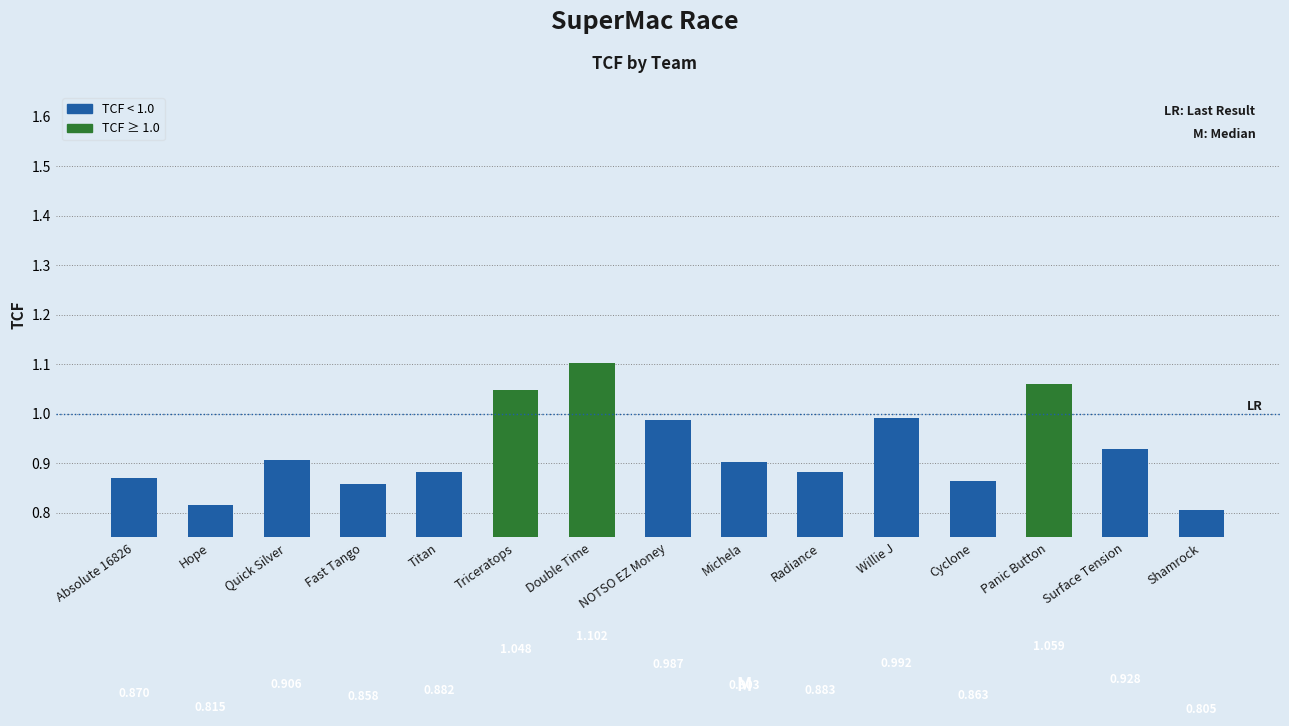

Is it true that the value at Radiance is 0.9?

True